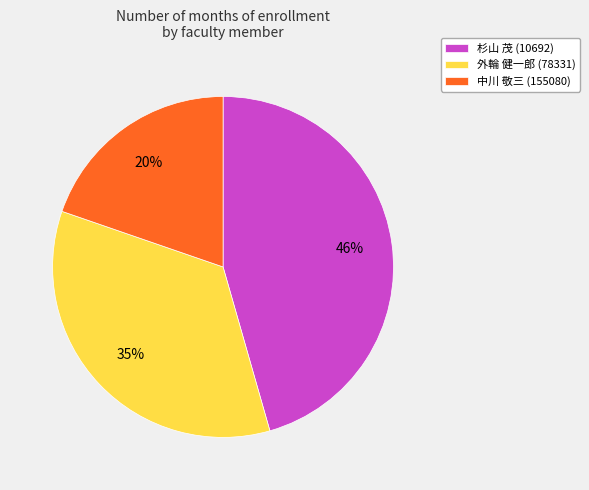

Does 外輪 健一郎 (78331) account for over 50% of the chart?

No